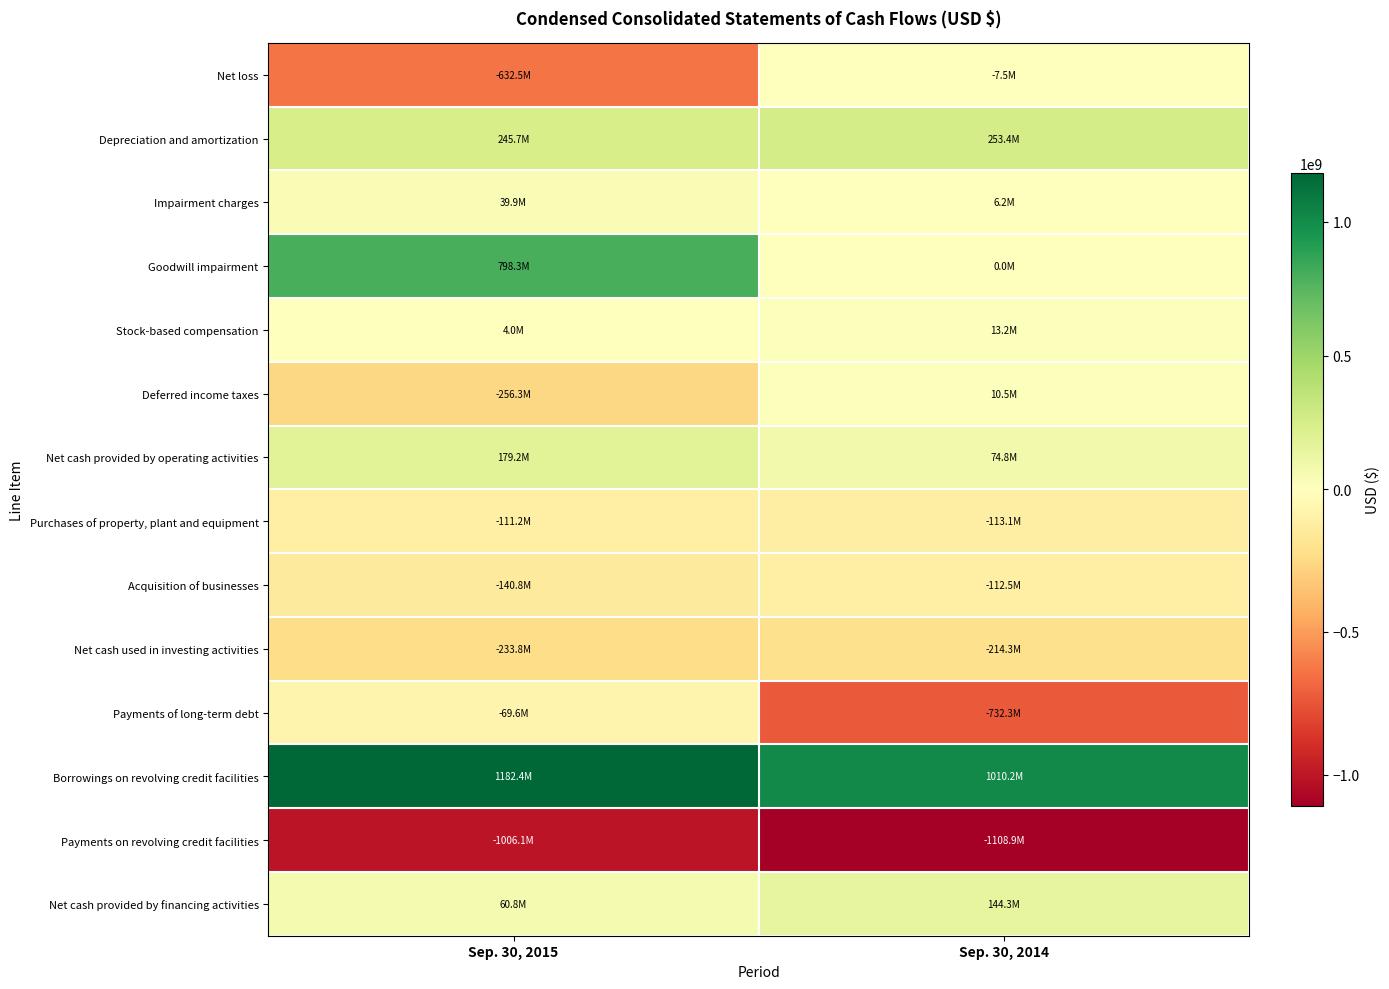

At which category does the chart reach its minimum across all series?

Sep. 30, 2014